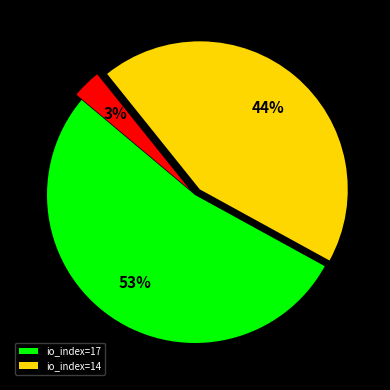

Is there a majority slice in this chart?

Yes